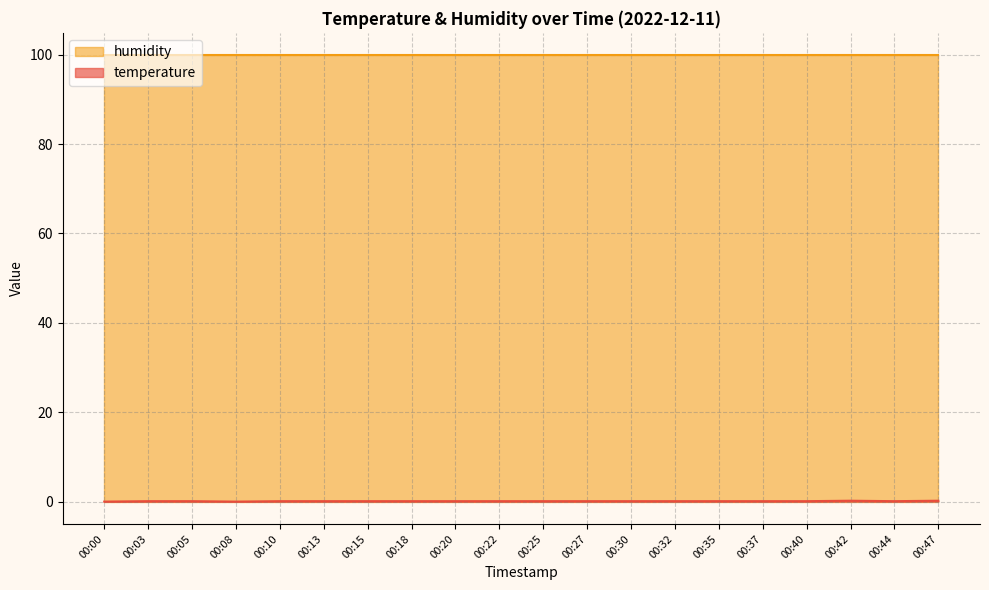

Is it true that the value at 00:40 is 0.2?

False